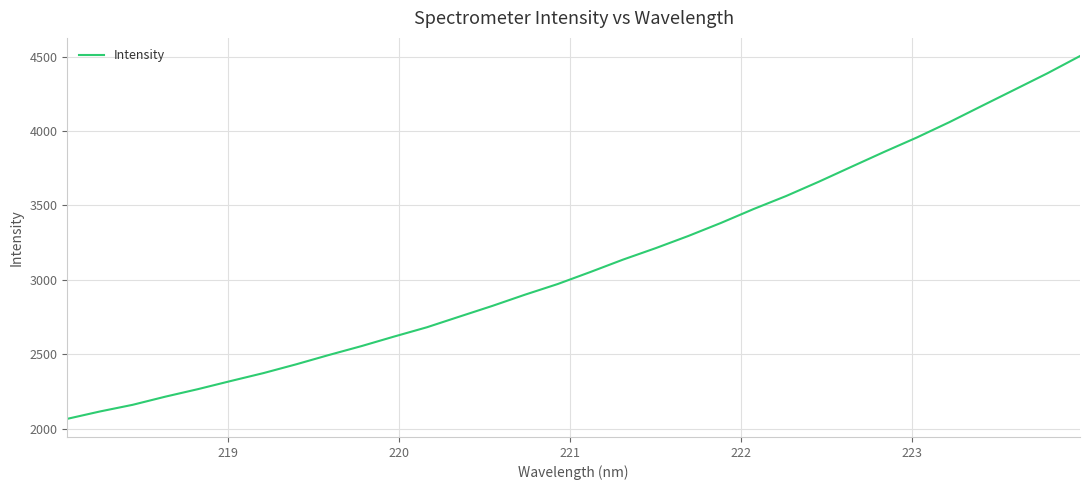

What is the greatest value displayed?

4503.8